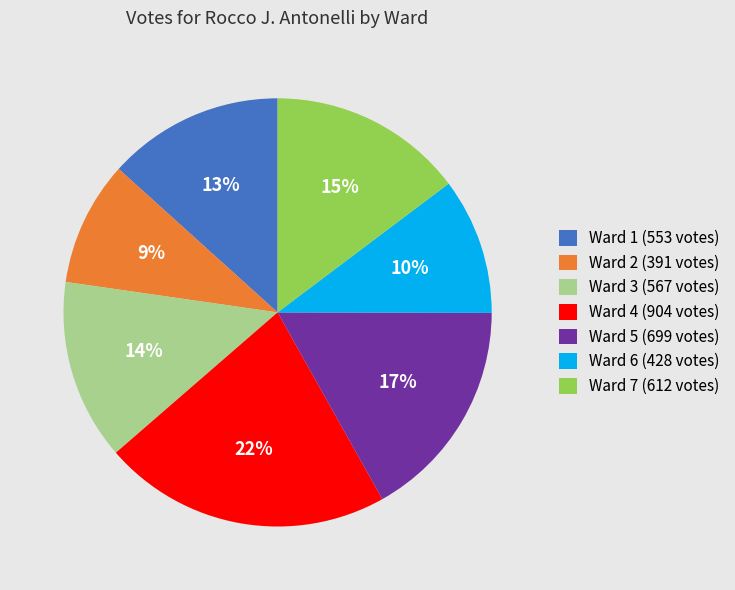

To the nearest percent, what is the difference between the Ward 3 (567 votes) and Ward 5 (699 votes) slice percentages?

3%